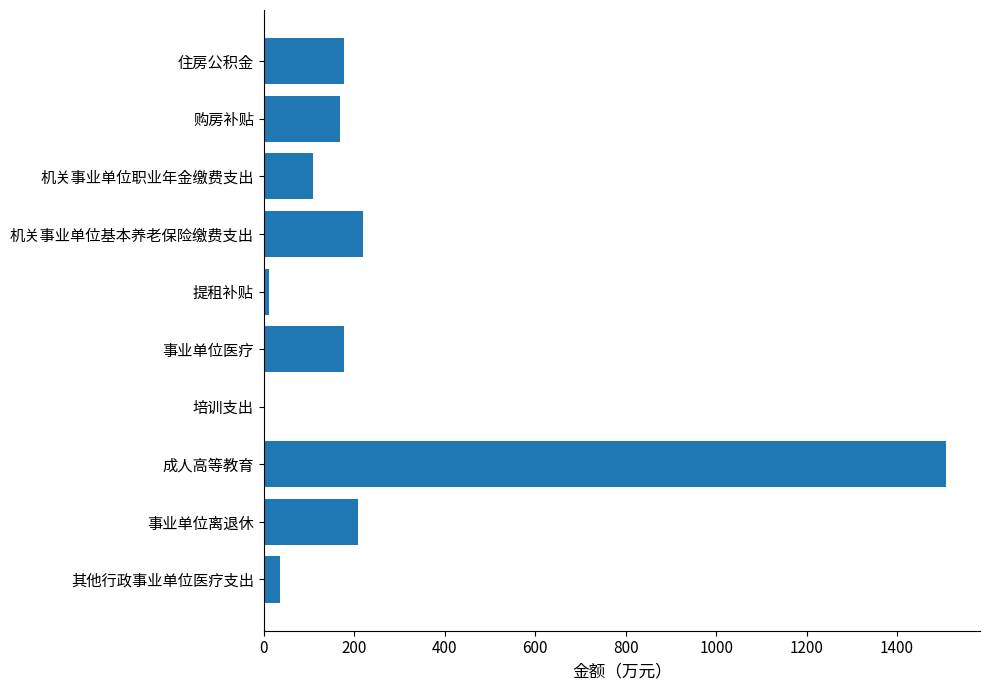

Are the bars horizontal?

Yes